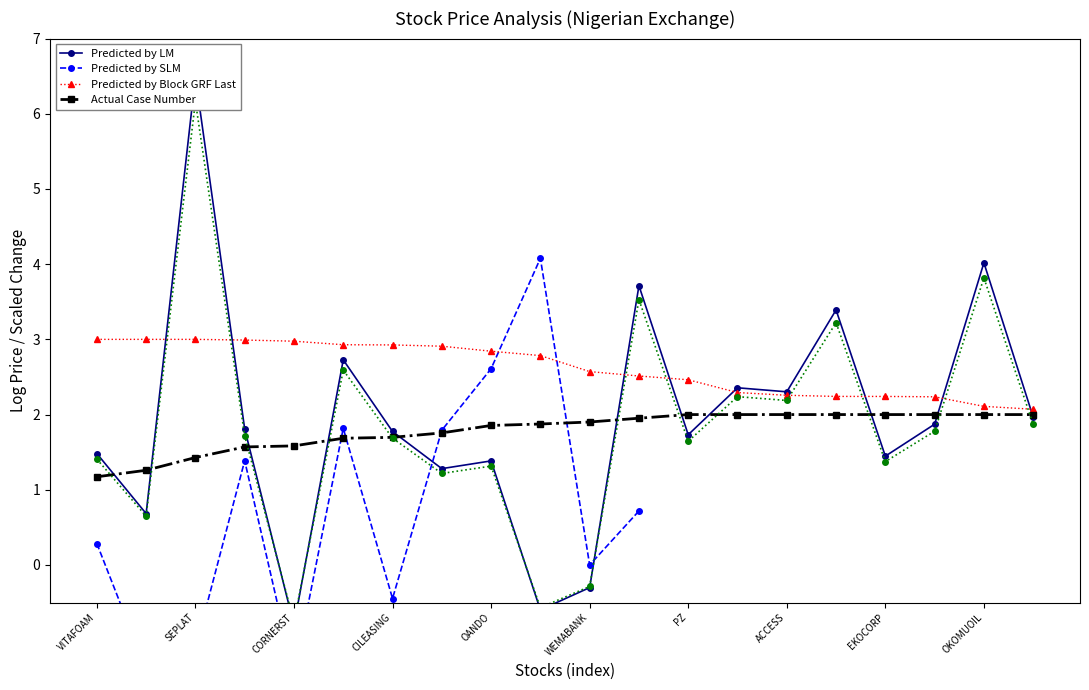

True or false: Predicted by Block GRF Last has a value of 2.5 at PZ.

True